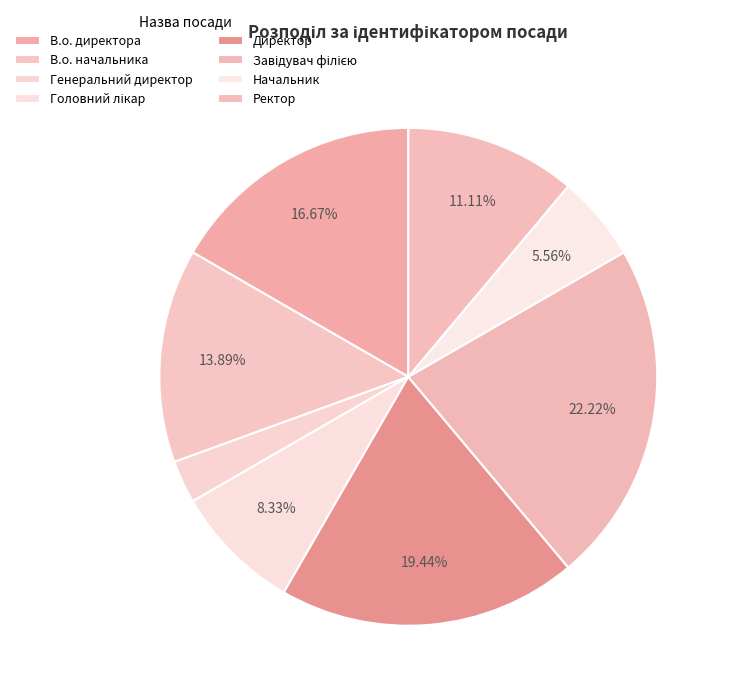

To the nearest percent, what is the average slice percentage?

12%